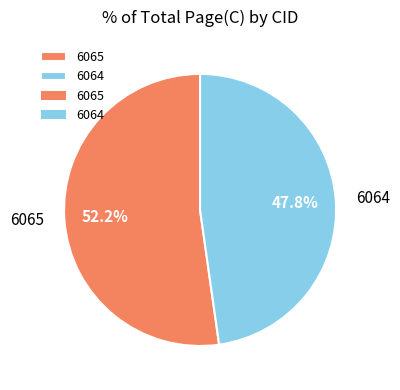

What is the majority slice?

6065